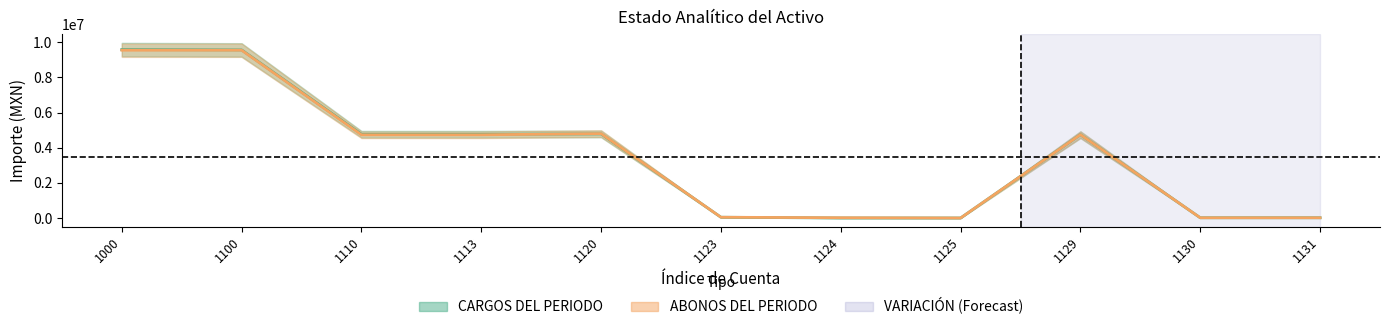

How many lines are shown in the chart?

2